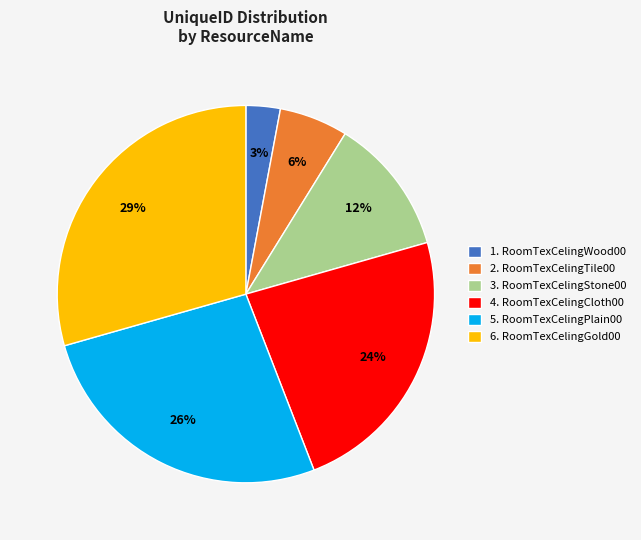

To the nearest percent, what is the difference between the largest and smallest slice percentages?

26%